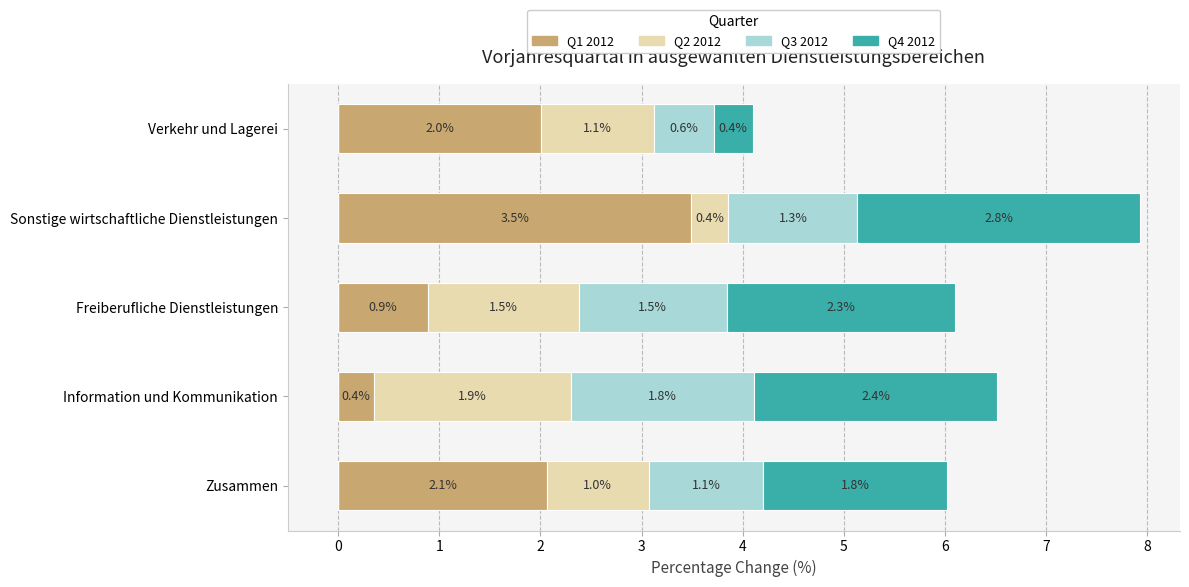

At which label does Q1 2012 reach its minimum?

Information und Kommunikation